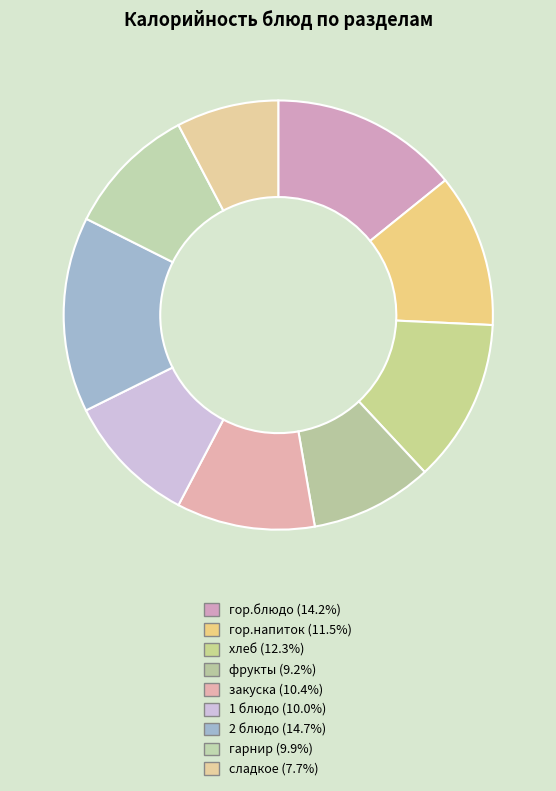

What is the largest slice in the pie chart?

2 блюдо